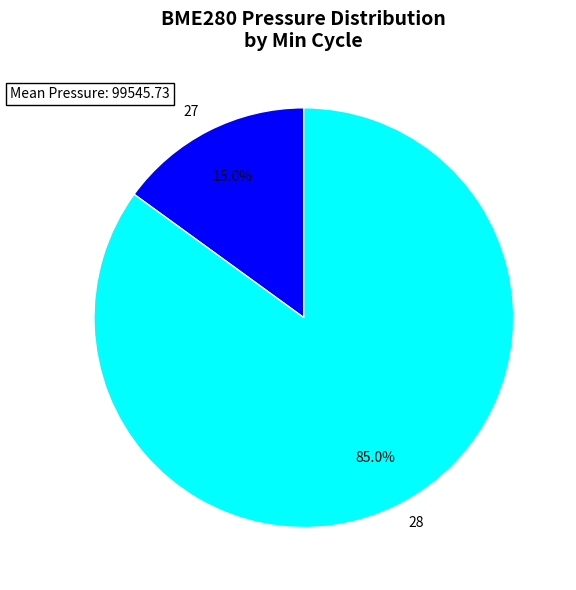

Does 27 represent more than half of the total?

No